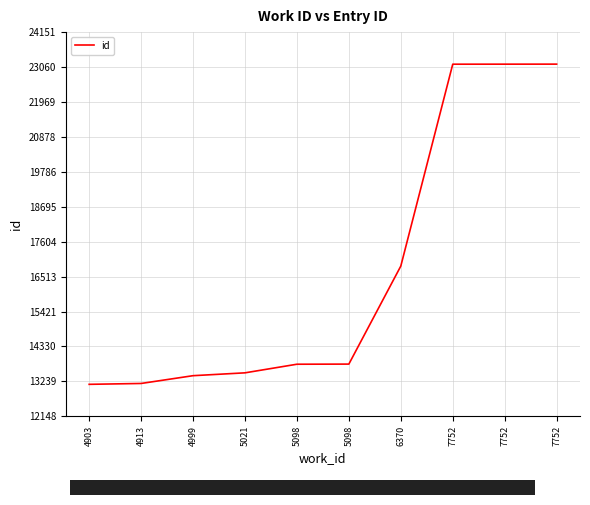

Approximately how many times larger is the value at 5098 compared to 4999?

1.0